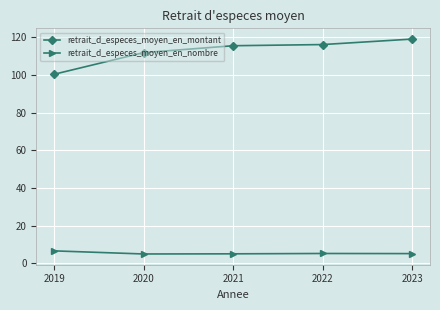

True or false: retrait_d_especes_moyen_en_montant has more than 2 interior local peaks.

False